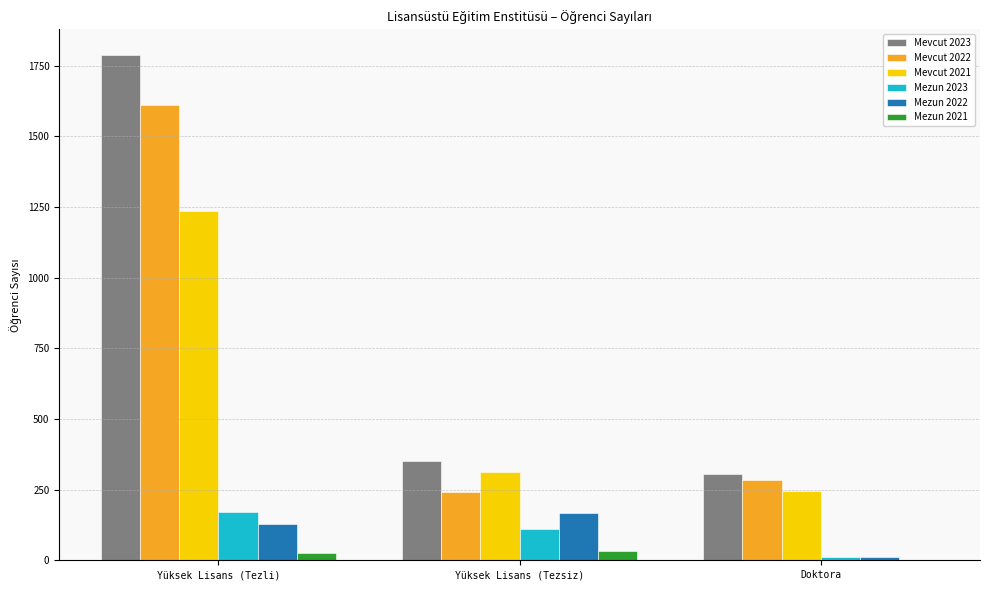

Which series has the largest total across all categories?

Mevcut 2023